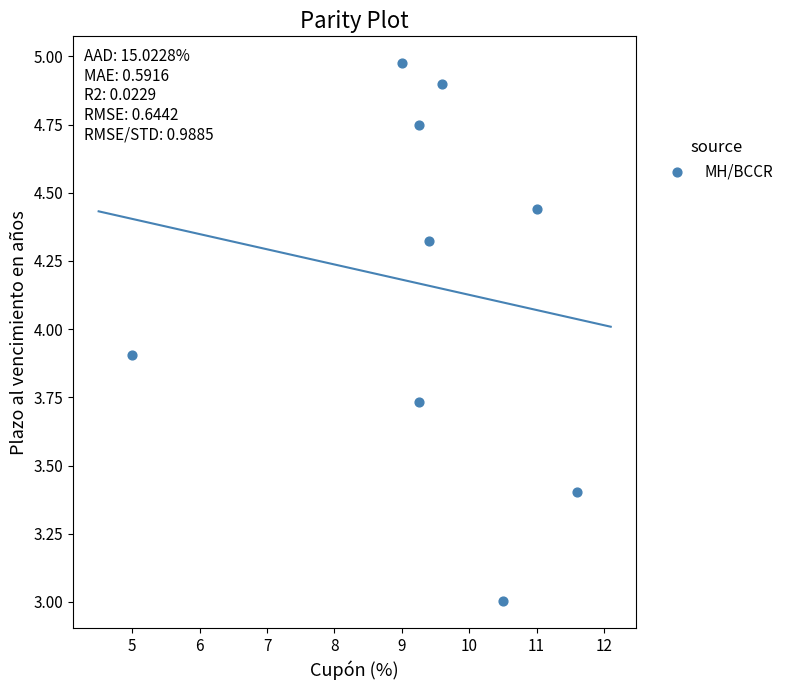

What is the average X value?

9.4